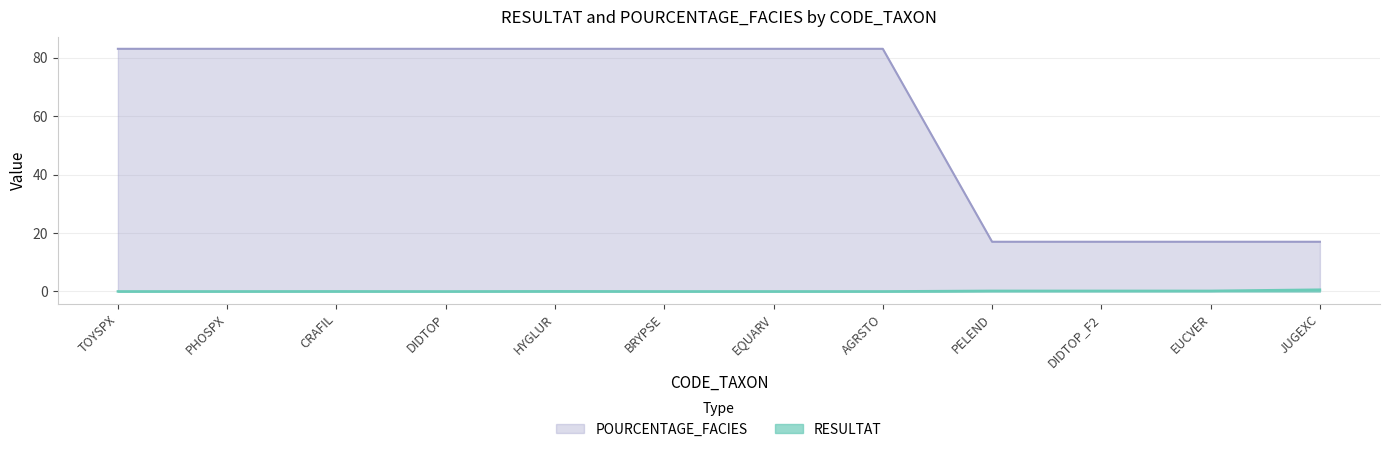

Reading left to right, what are all the values shown in this chart?

RESULTAT: 0.0	0.0	0.0	0.0	0.1	0.0	0.0	0.0	0.2	0.2	0.2	0.6
POURCENTAGE_FACIES: 83.0	83.0	83.0	83.0	83.0	83.0	83.0	83.0	17.0	17.0	17.0	17.0